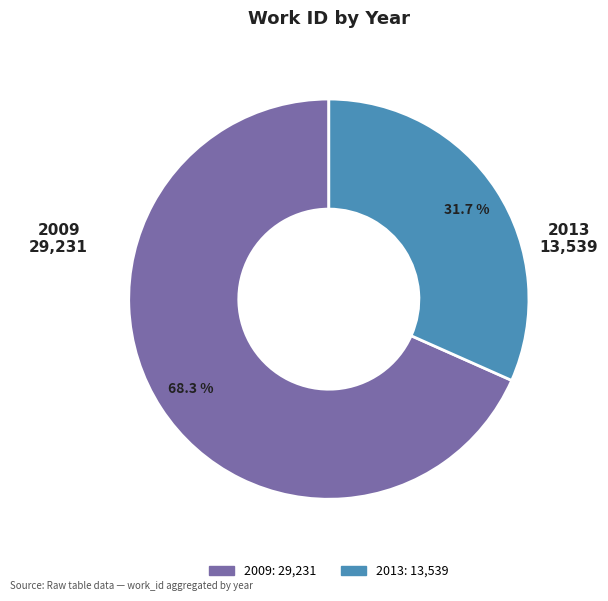

Is there any slice that represents more than half of the pie?

Yes